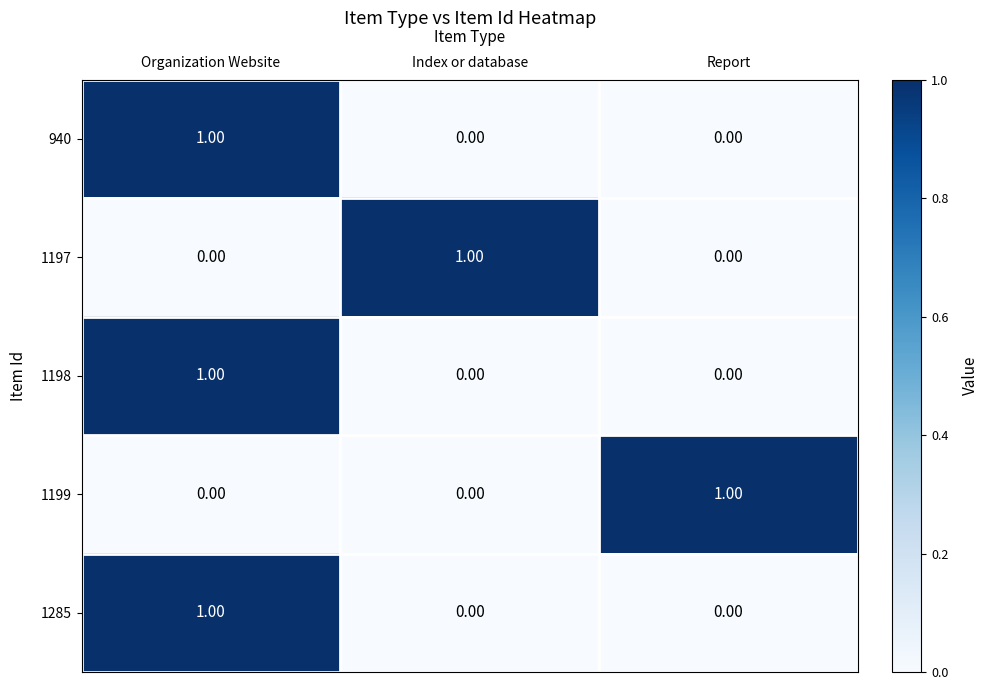

What is the greatest value displayed?

1